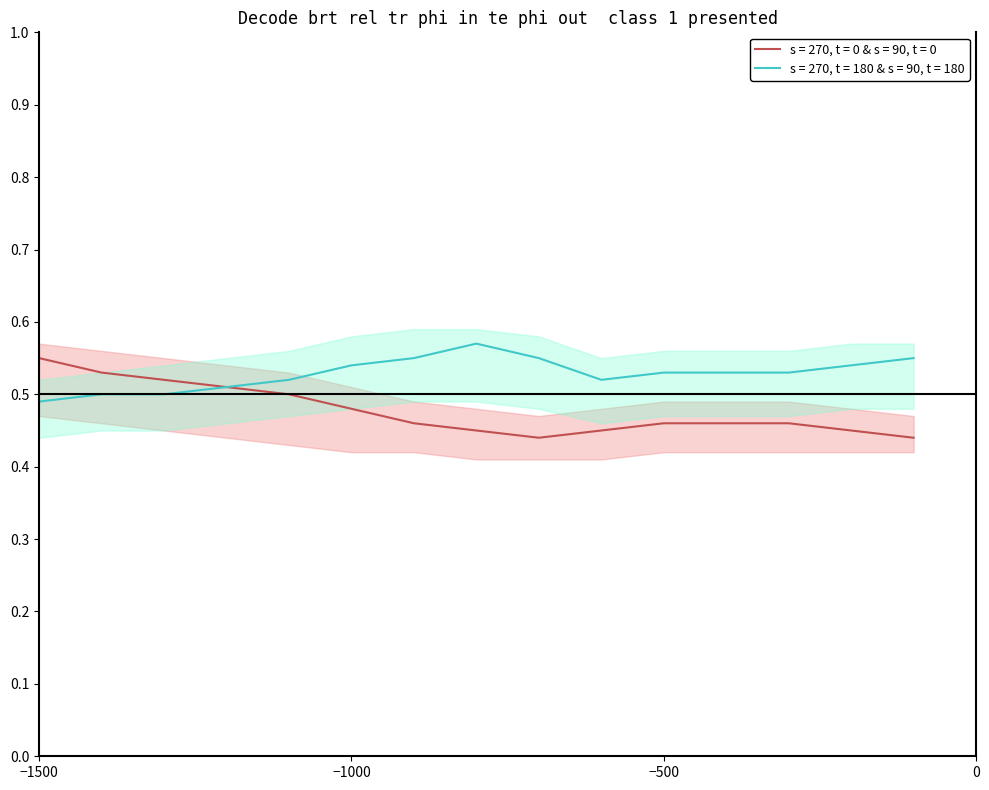

How many s = 270, t = 180 & s = 90, t = 180 values are between 0 and 1?

15